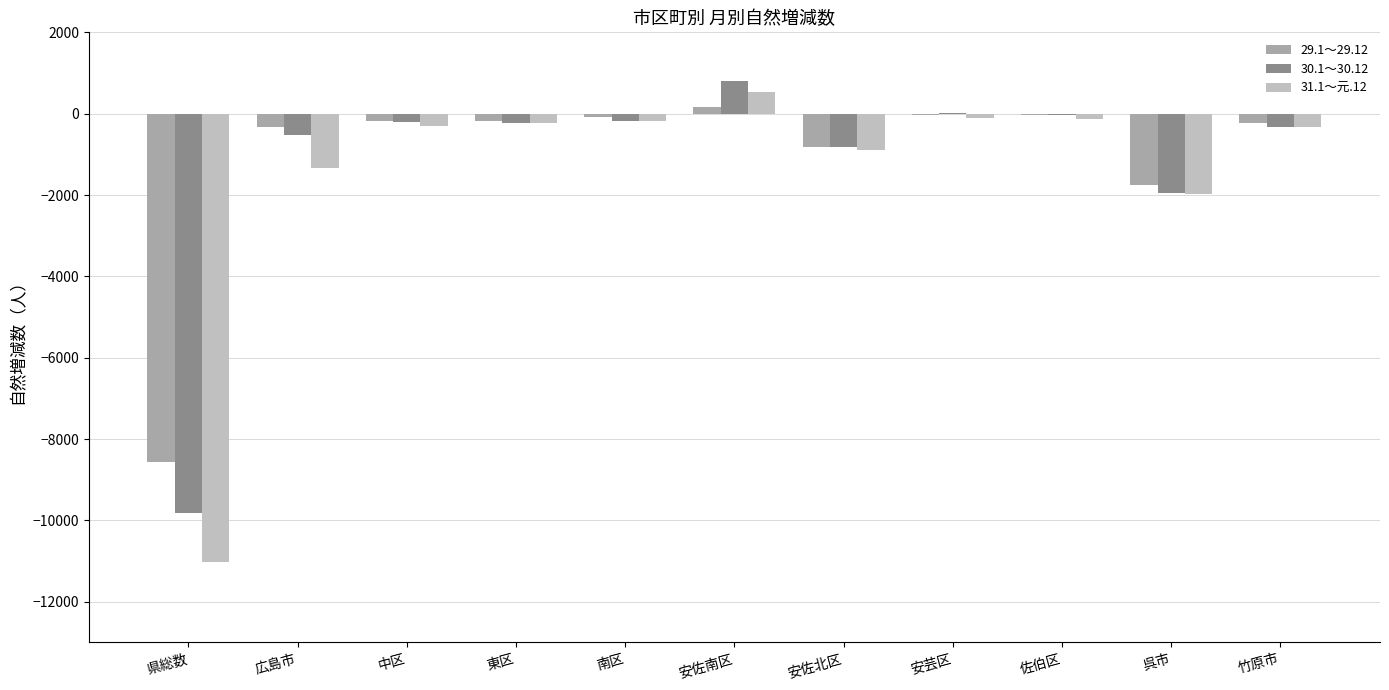

Count the number of categories in the chart.

11